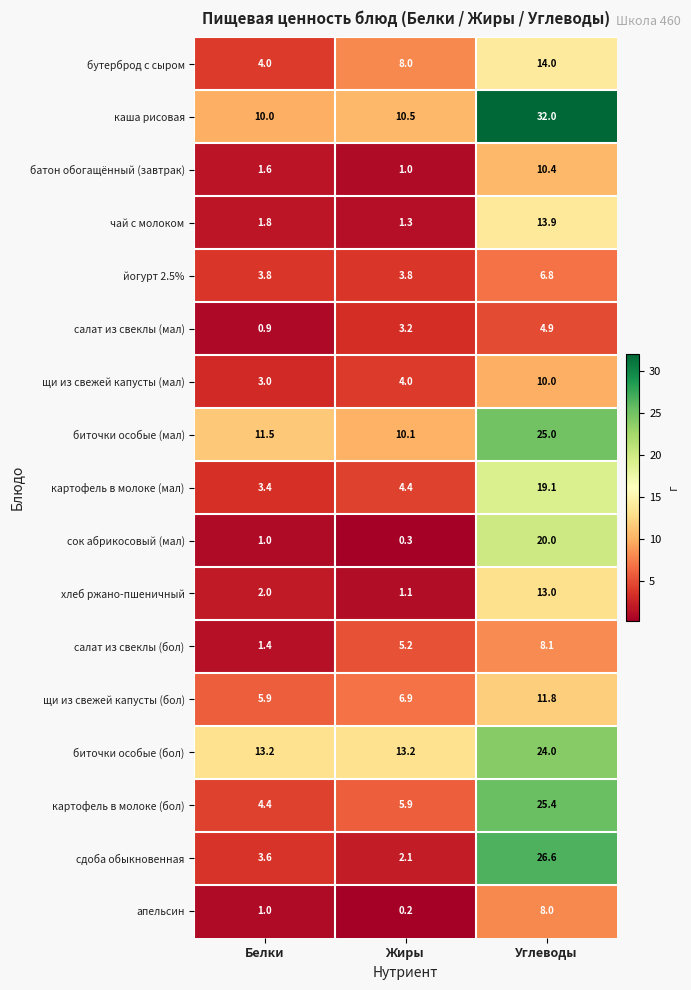

At which category does the chart reach its peak across all series?

Углеводы